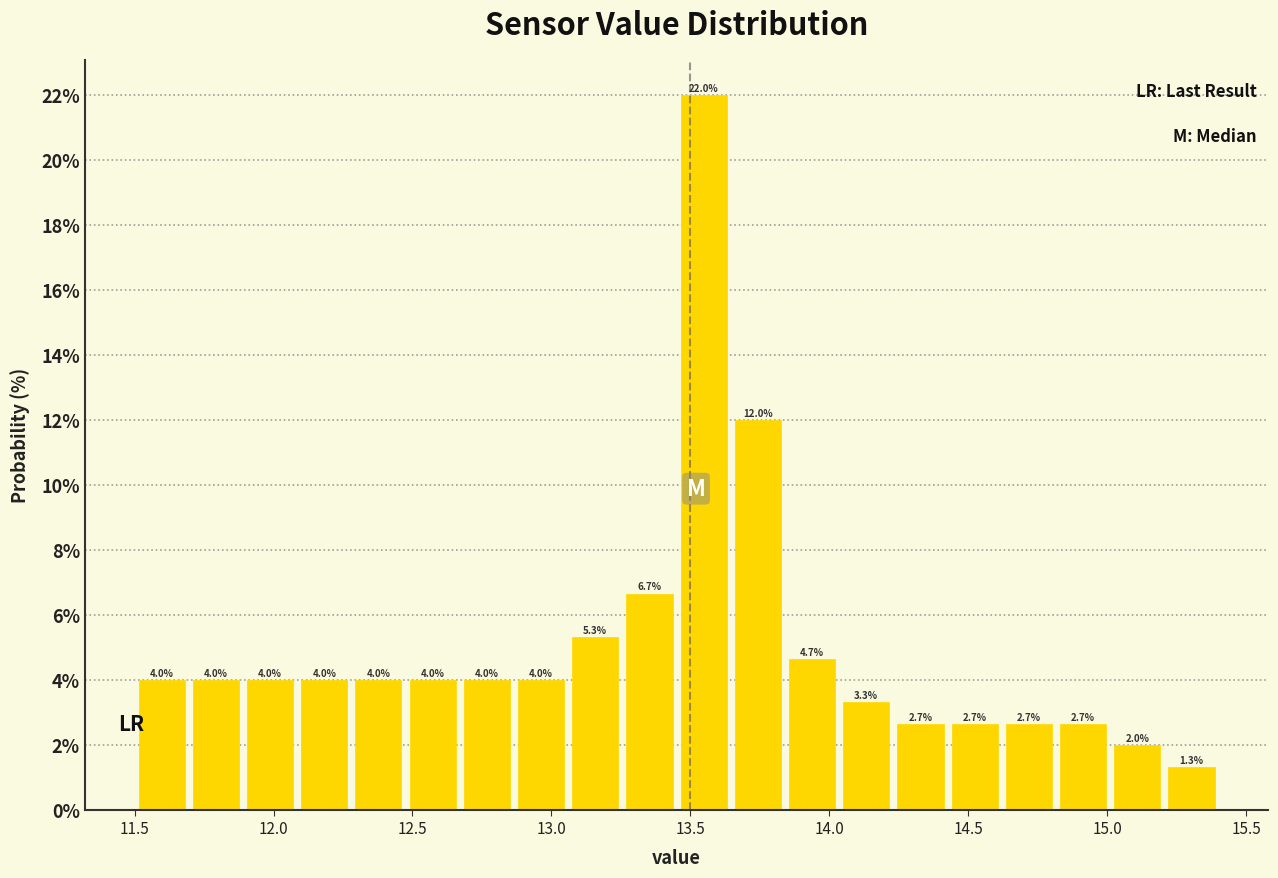

Read against the x-axis, roughly where is the centre of the tallest bar?

13.55